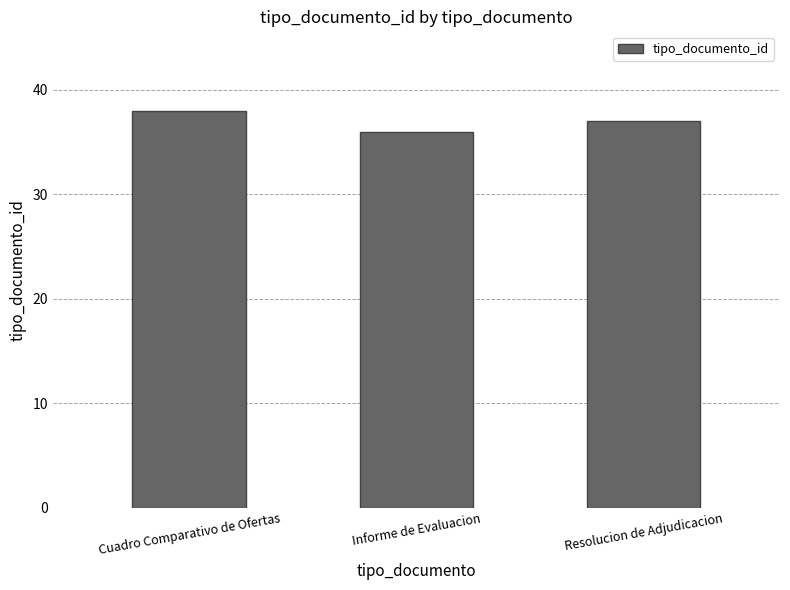

True or false: the data shows 9 at Resolucion de Adjudicacion.

False